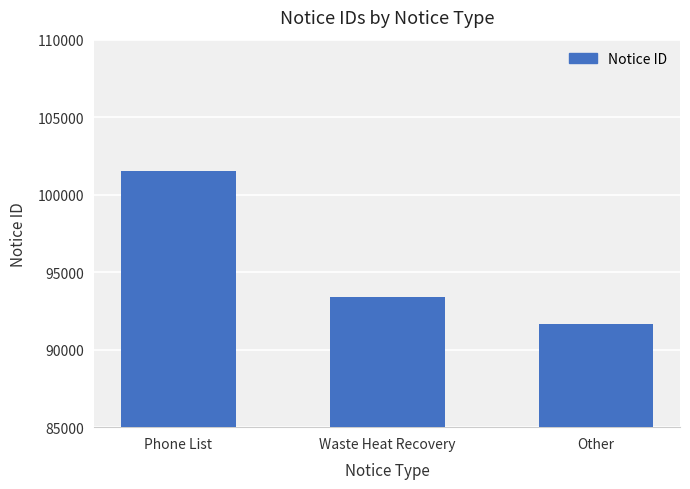

What is the average value?

95522